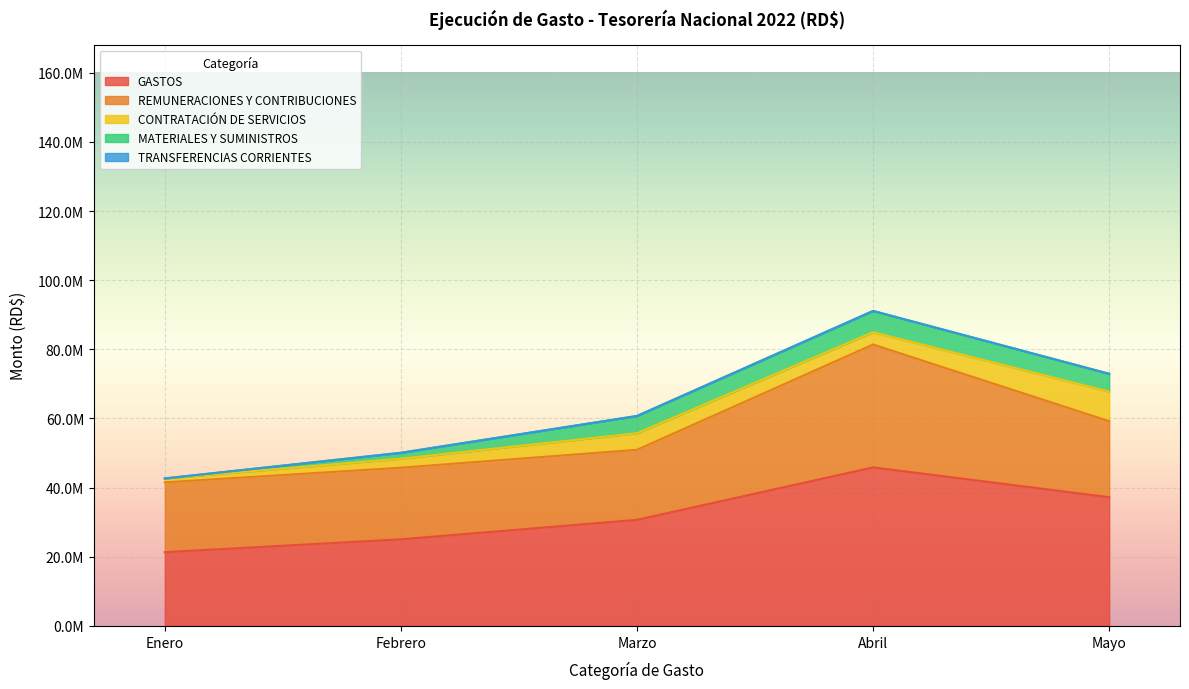

True or false: Enero and Abril intersect in this chart.

False